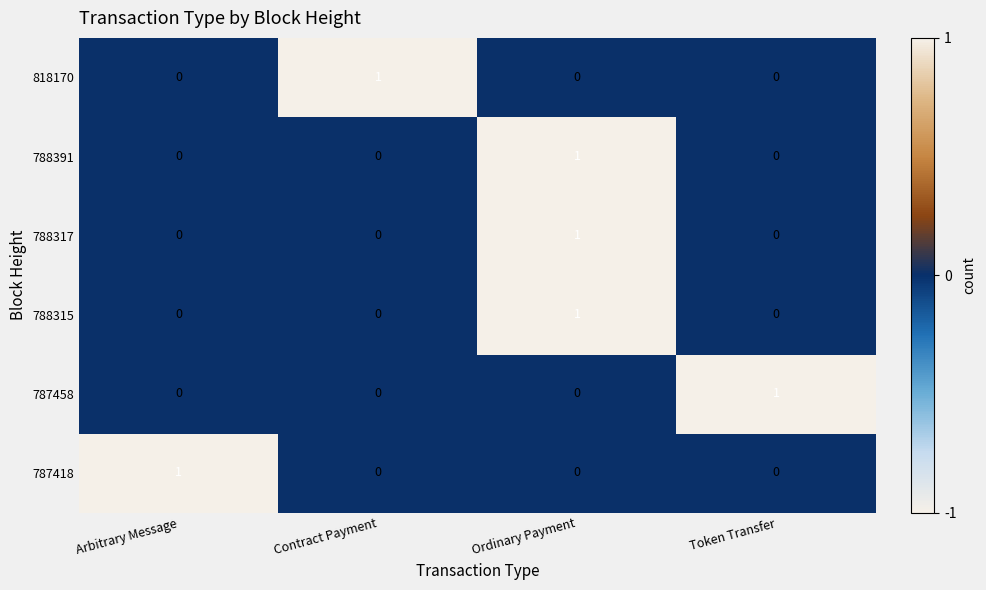

The value of 788317 at Ordinary Payment is 0. True or false?

False